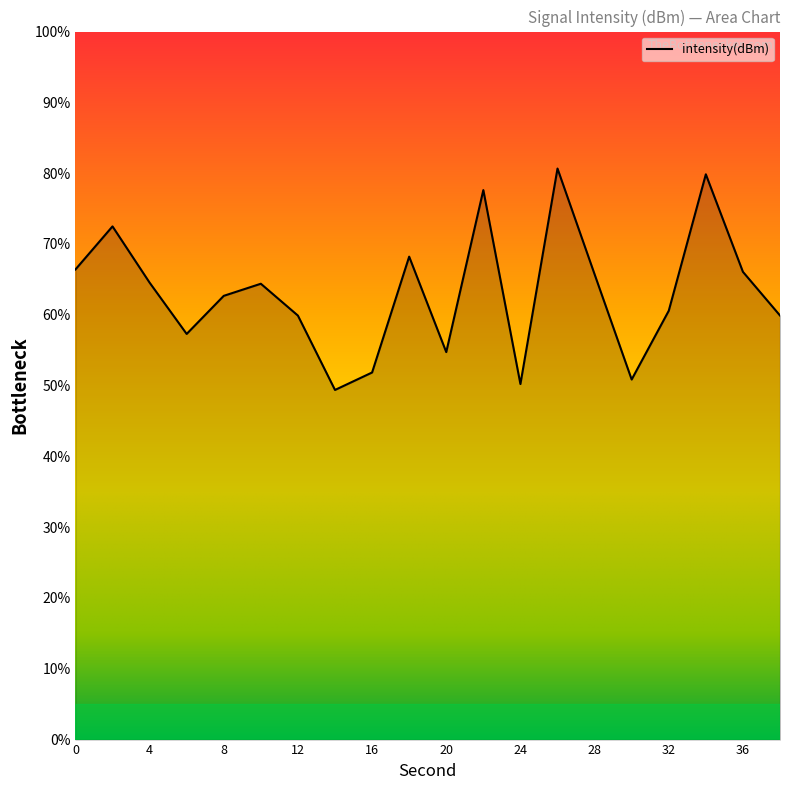

Approximately how many times larger is the value at 34 compared to 30?

1.6